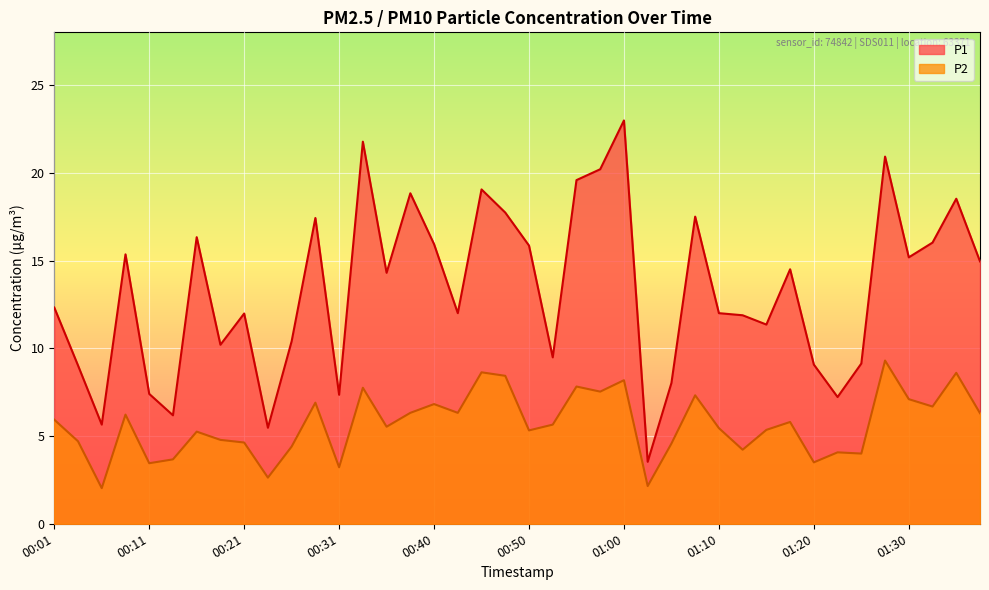

What is the difference between the maximum and second lowest values in the P1 series?

17.5